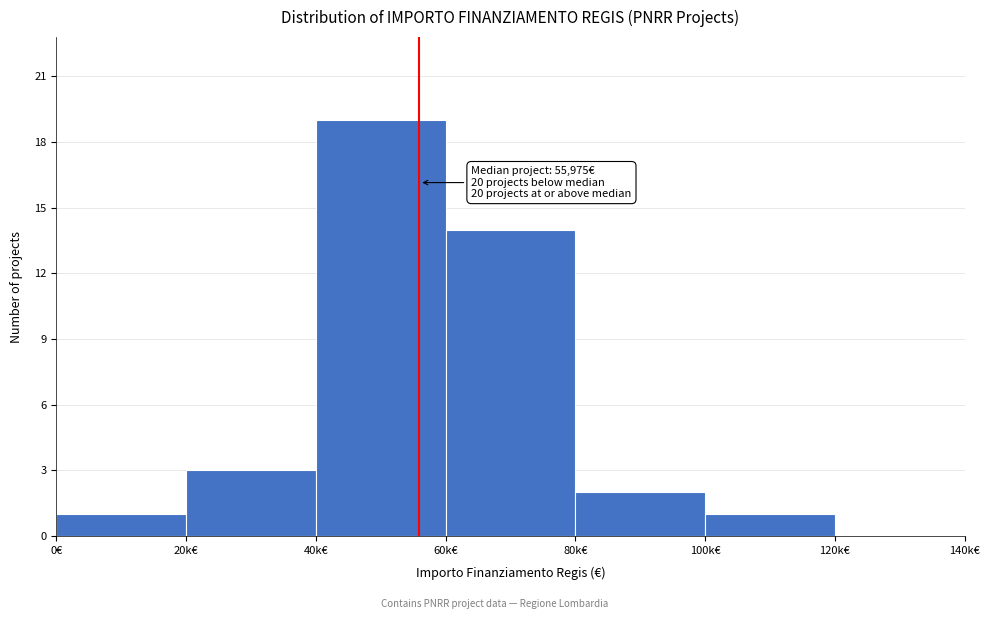

Reading left to right, transcribe all the data shown in this chart.

0€=1	20k€=3	40k€=19	60k€=14	80k€=2	100k€=1	120k€=0